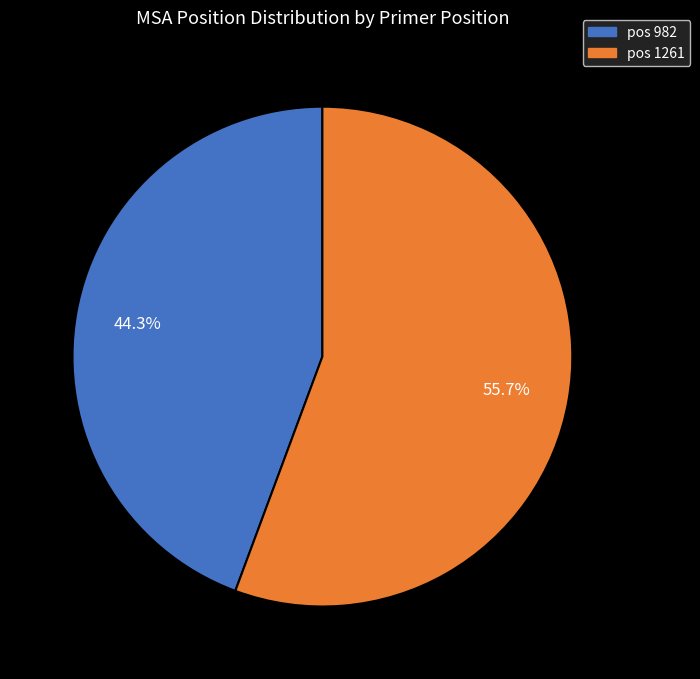

Is there any slice that represents more than half of the pie?

Yes